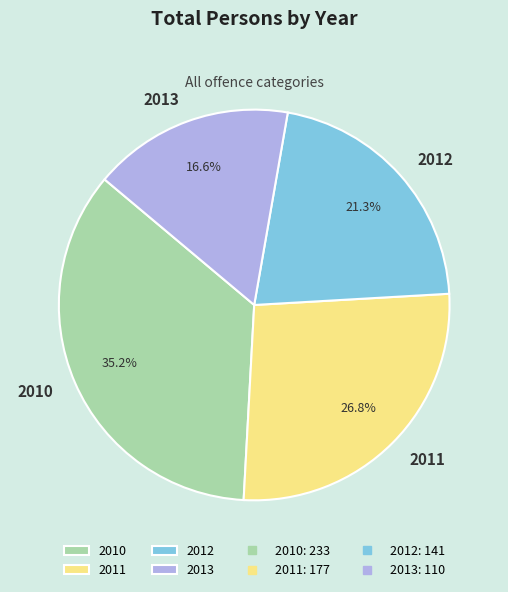

Which slice is the smallest?

2013